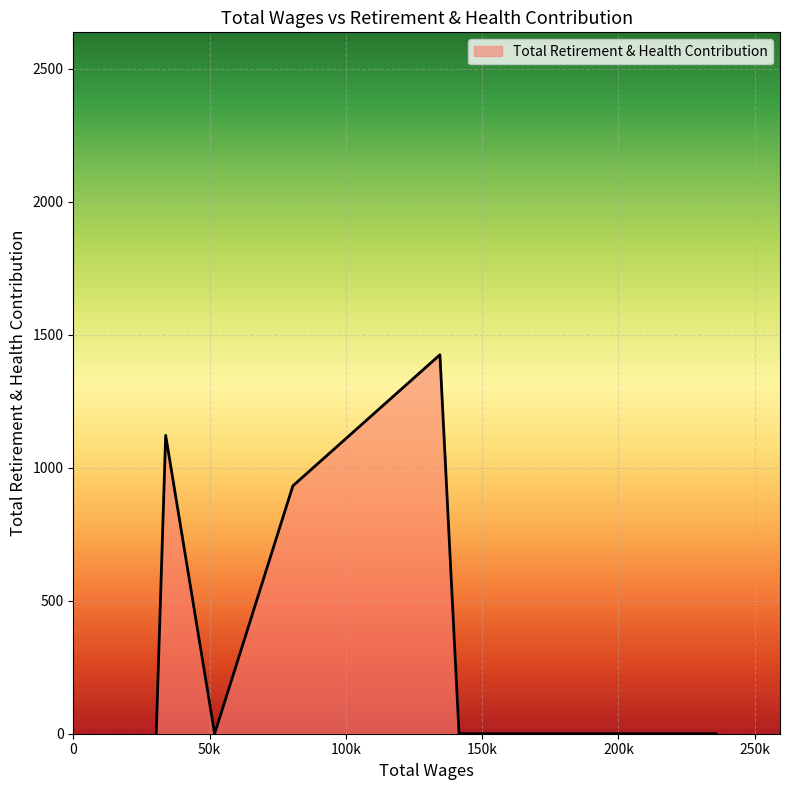

Count the values in the range 0 to 1122.

7